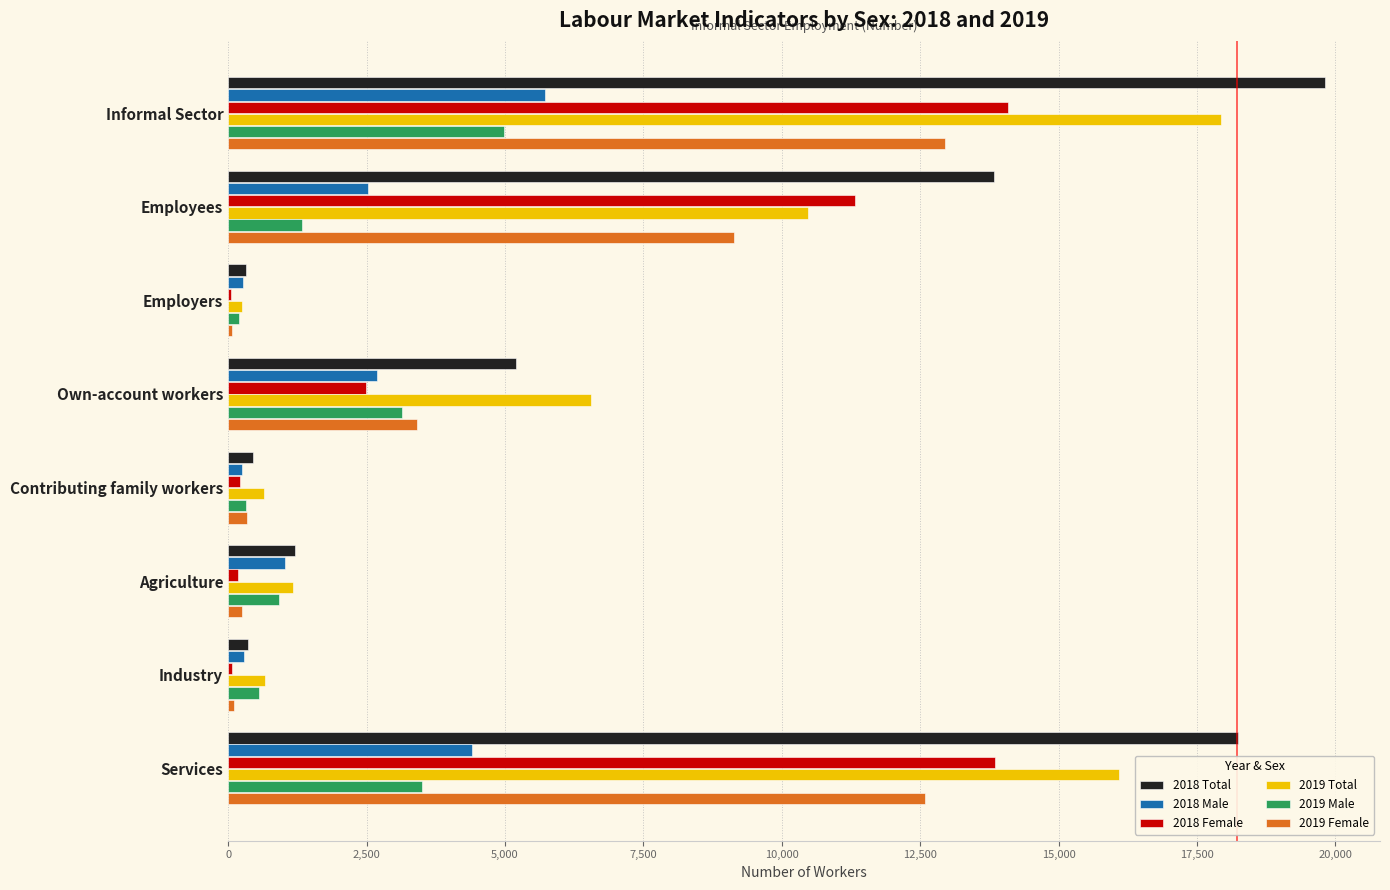

What are all the series names shown in the legend?

2018 Total, 2018 Male, 2018 Female, 2019 Total, 2019 Male, 2019 Female